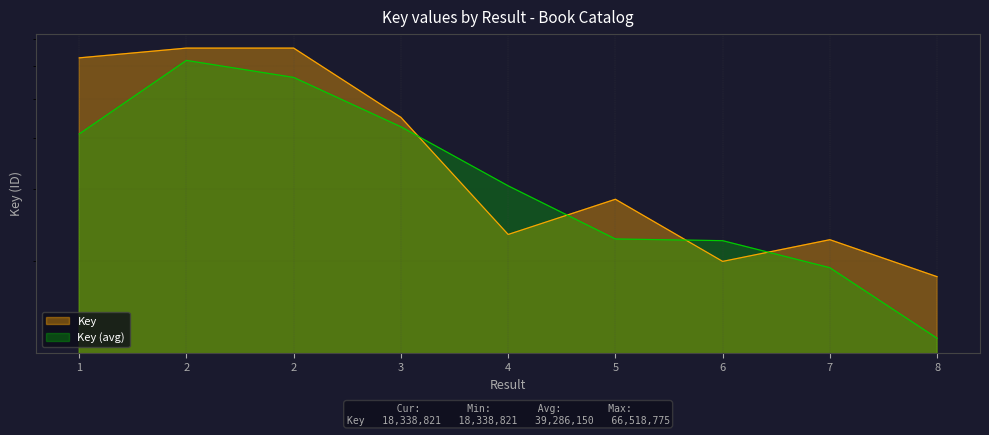

How many categories are shown in the chart?

9